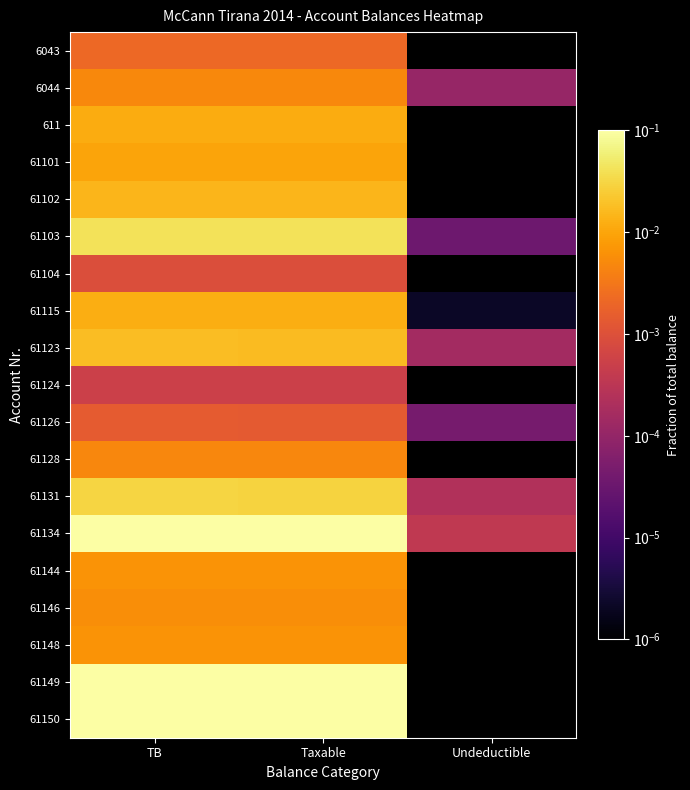

Rank the series at TB from lowest to highest value.

61124, 61104, 61126, 6043, 61128, 6044, 61146, 61148, 61144, 61101, 611, 61115, 61102, 61123, 61131, 61103, 61150, 61149, 61134